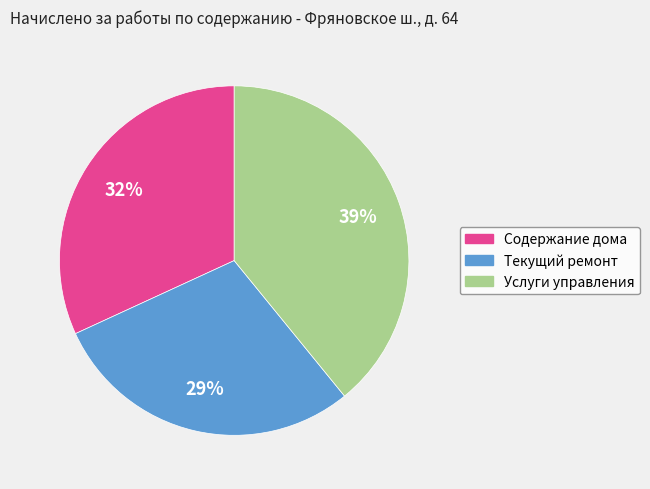

What is the smallest slice in the pie chart?

Текущий ремонт